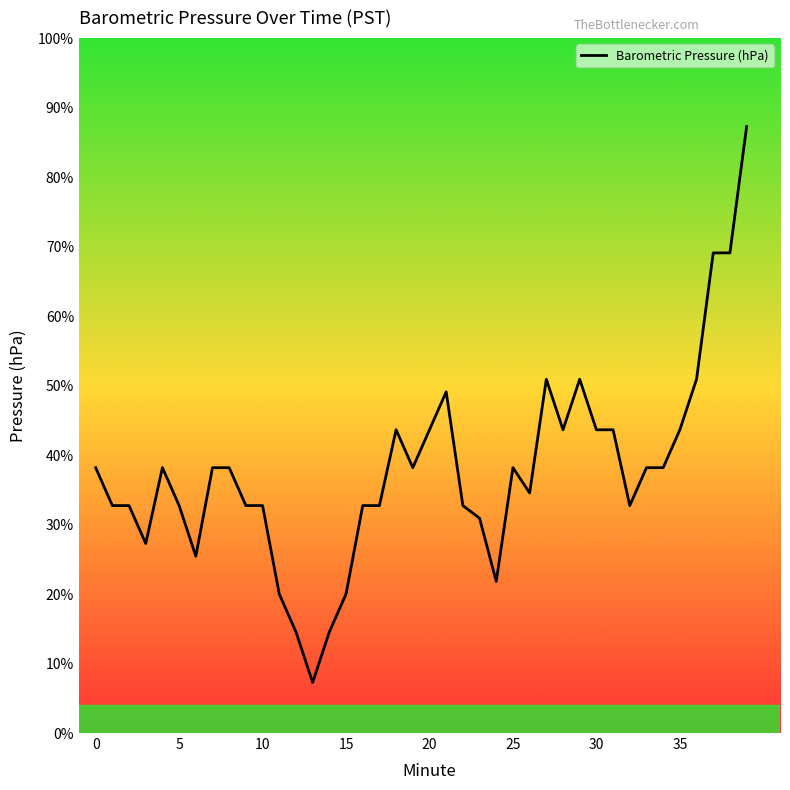

Does the chart have visible grid lines?

No